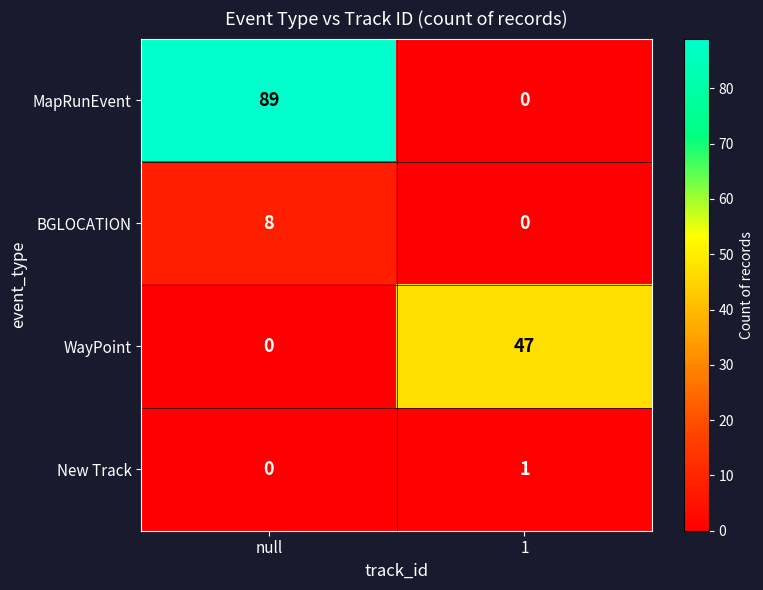

True or false: New Track has a value of 0 at 1.

False